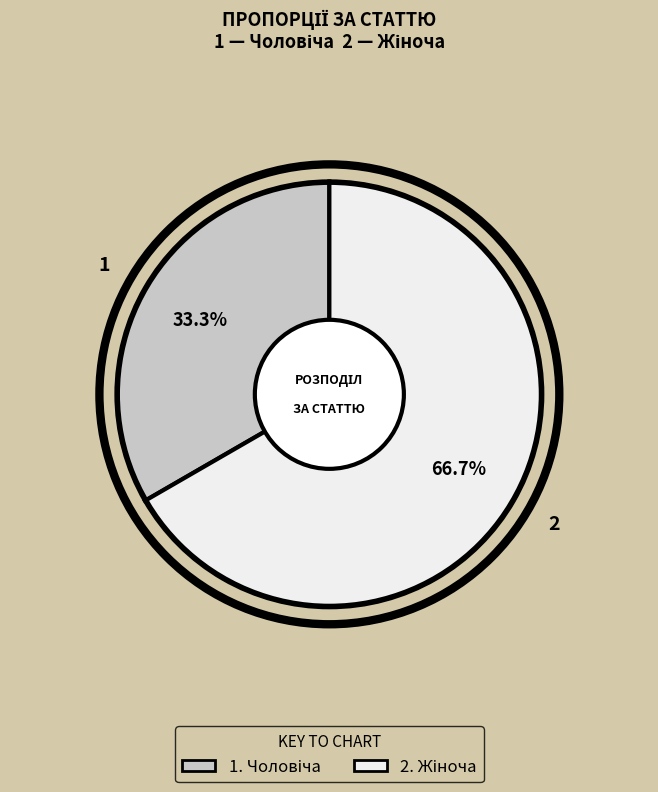

Does any single category account for the majority?

Yes